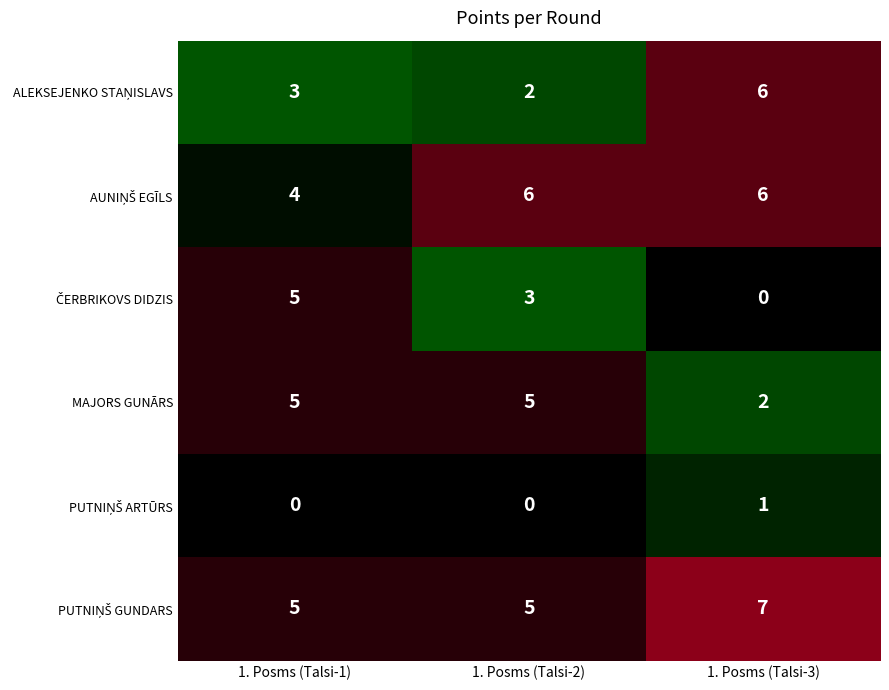

At which category does the chart reach its peak across all series?

1. Posms (Talsi-3)